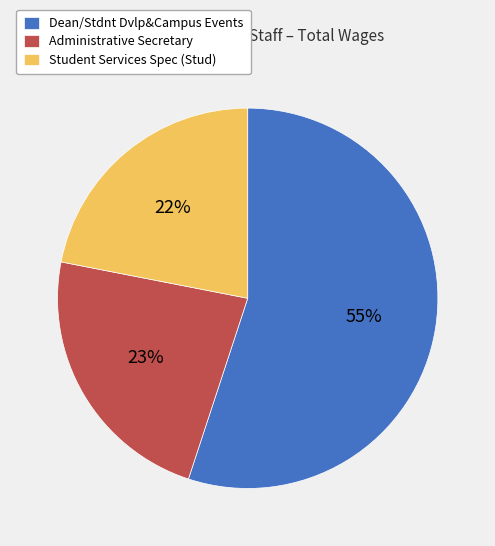

To the nearest percent, what is the combined percentage of Administrative Secretary and Student Services Spec (Stud)?

45%